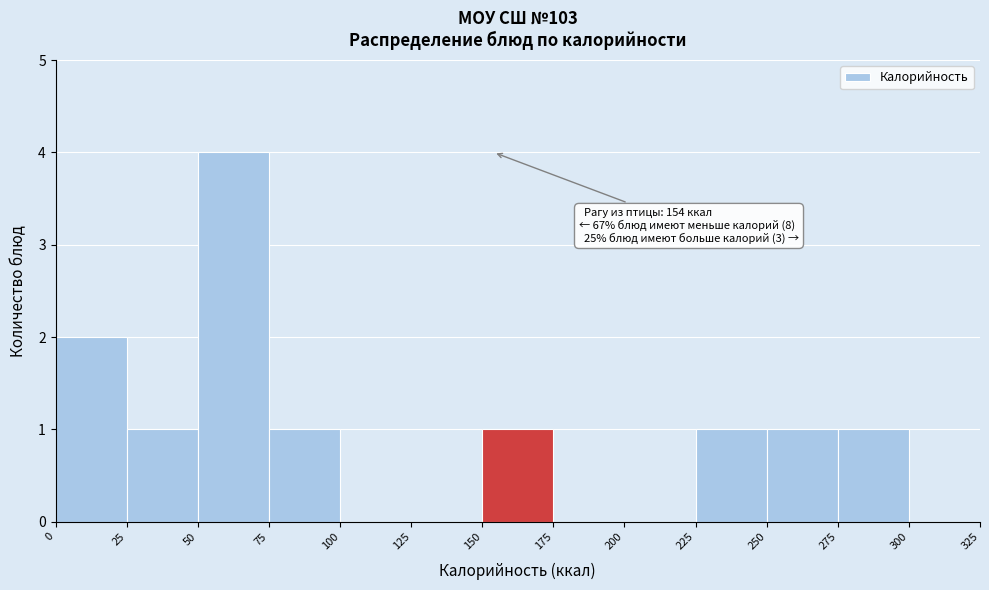

Over which range of the x-axis is the bar tallest?

50 to 75